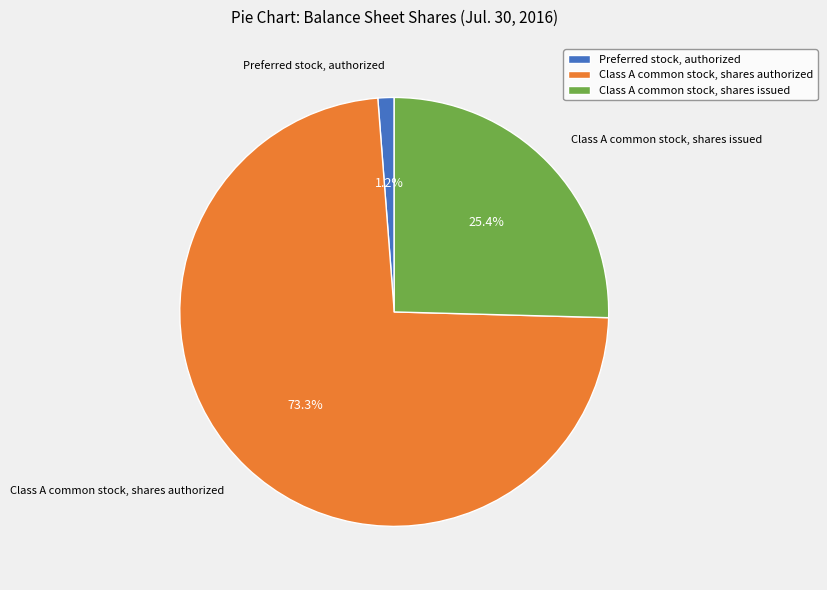

Which has a higher value, Preferred stock, authorized or Class A common stock, shares authorized?

Class A common stock, shares authorized